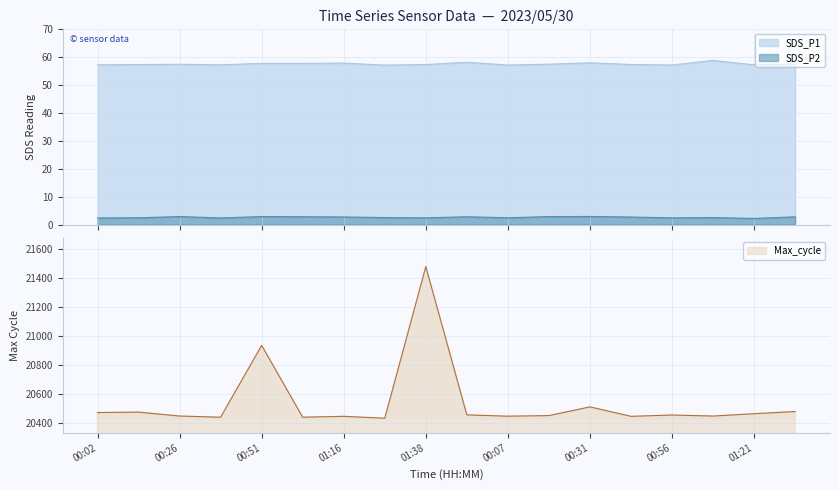

True or false: SDS_P1 has more than 0 points higher than both neighbors.

True